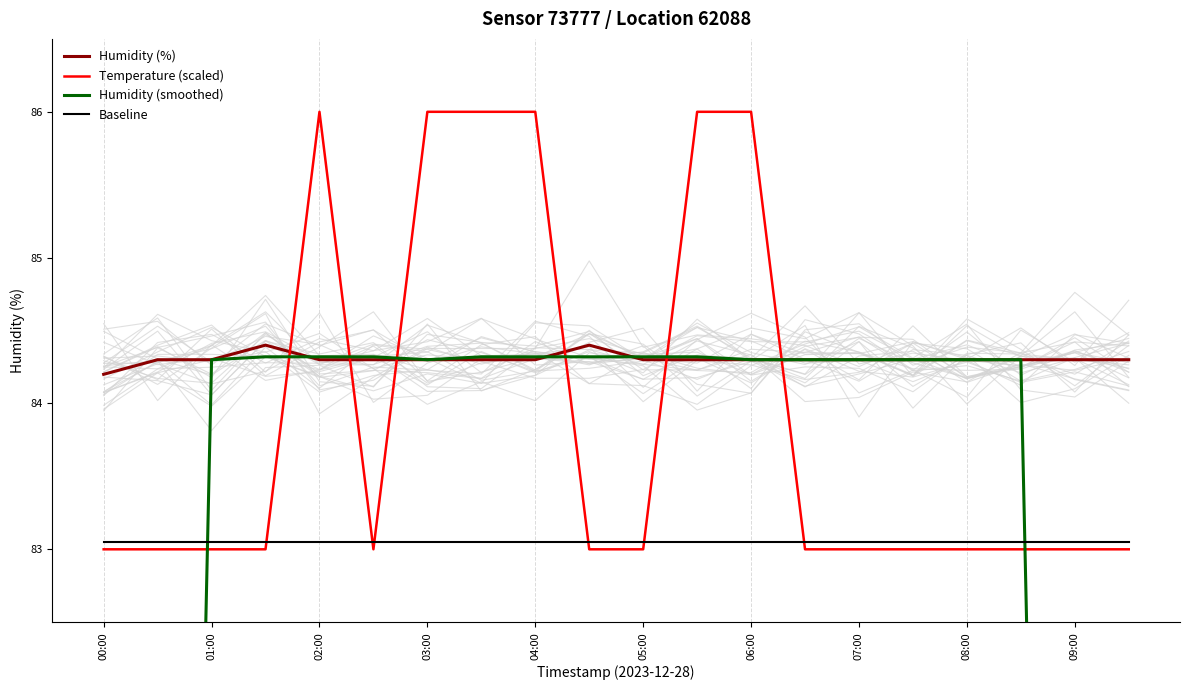

The Temperature (scaled) series shows 83.0 at 07:00. True or false?

True